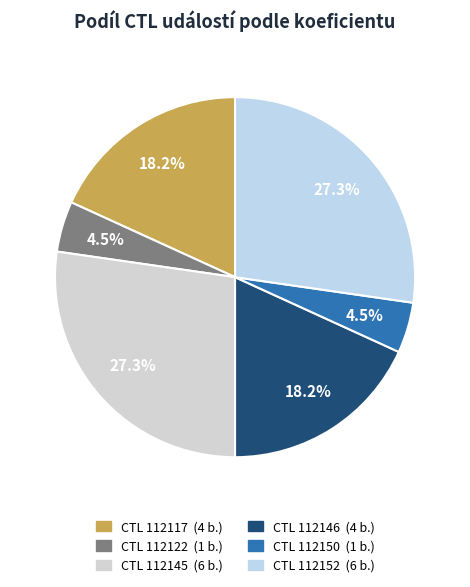

Count the number of slices in the pie.

6